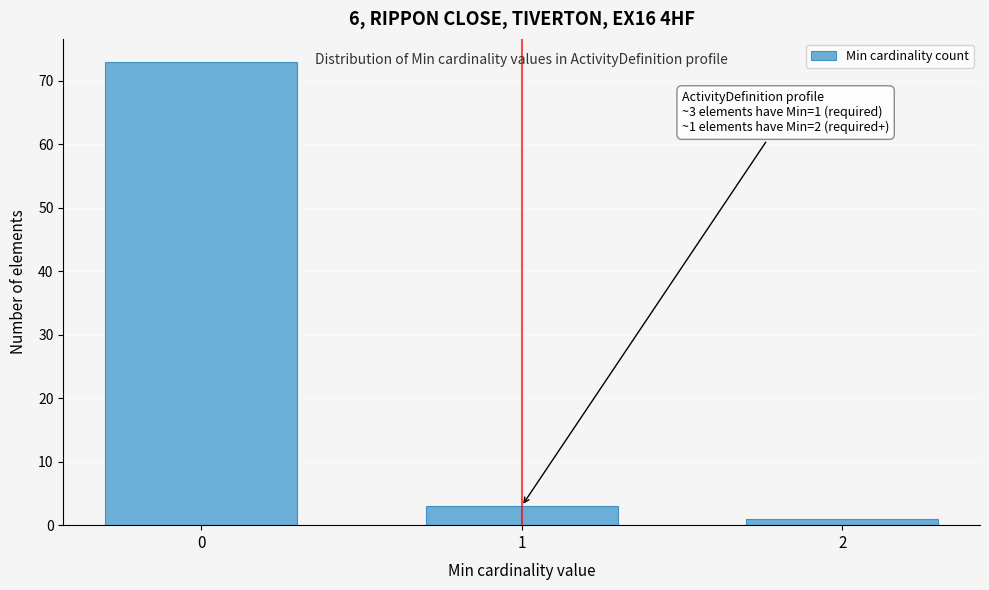

Reading left to right, transcribe all the data shown in this chart.

0=73	1=3	2=1